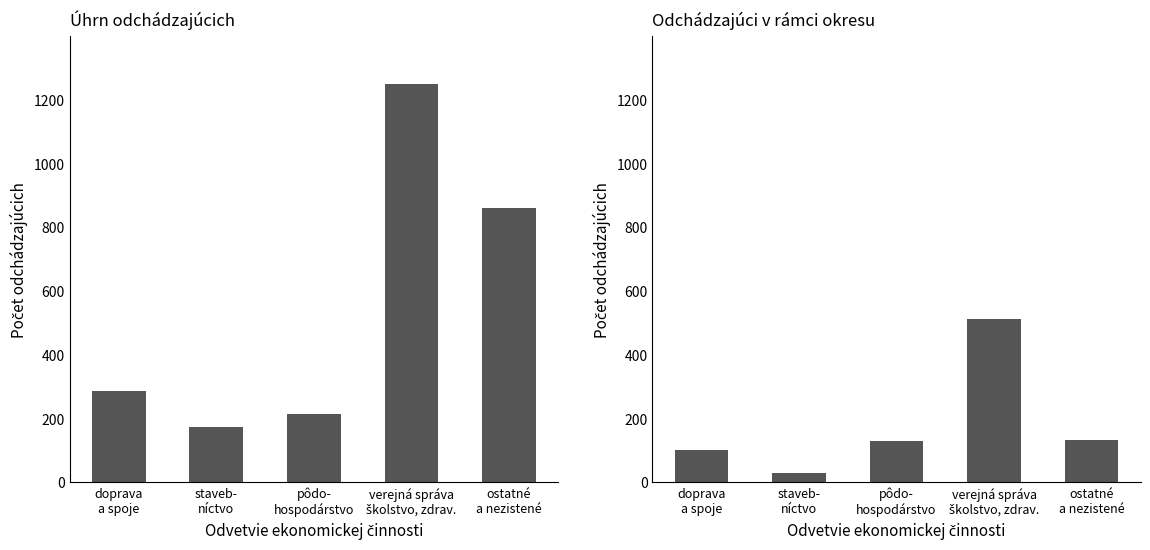

Which has a higher value, ostatné
a nezistené or staveb-
níctvo?

ostatné
a nezistené